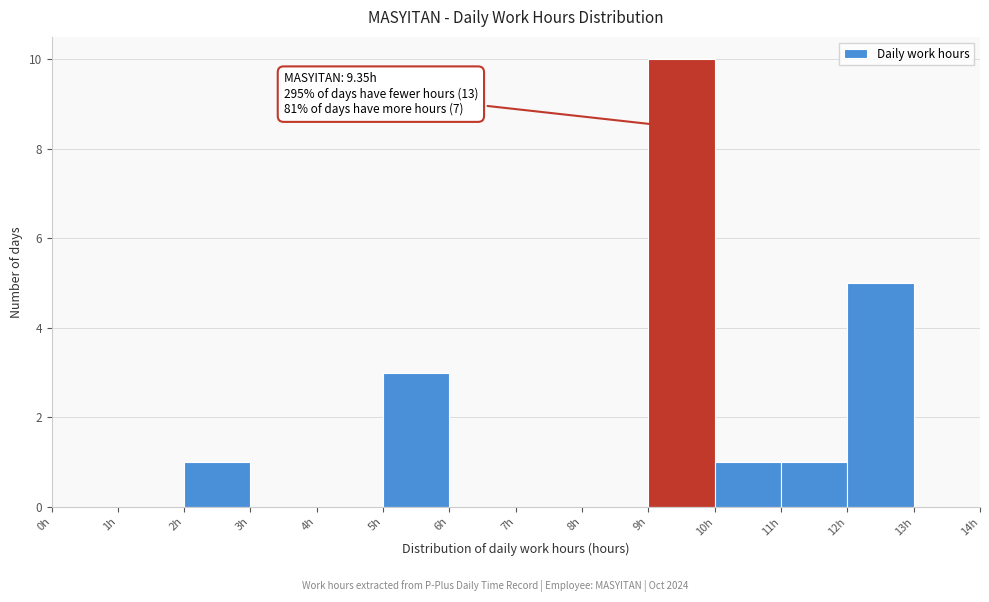

Over which range of the x-axis is the bar tallest?

9 to 10